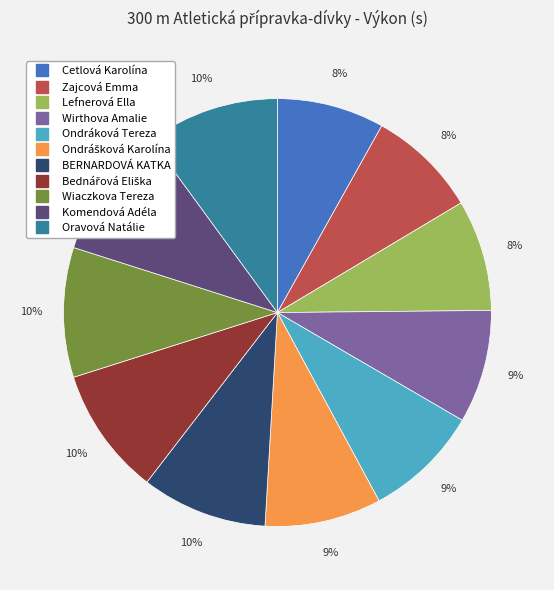

What percentage is the Oravová Natálie slice, to the nearest percent?

10%